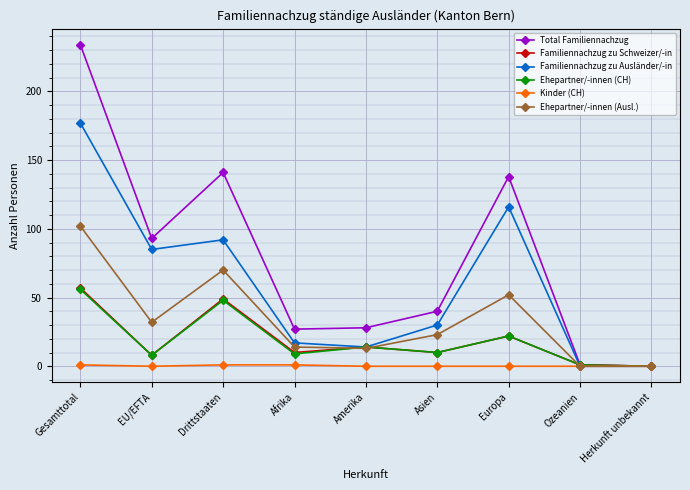

In Total Familiennachzug, how many points are higher than both neighbors (excluding endpoints)?

2